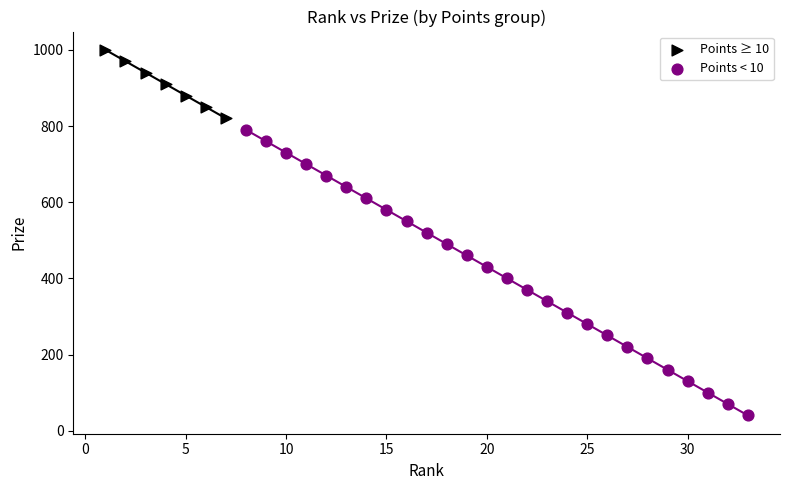

Which series has the widest spread of Y values?

Points < 10